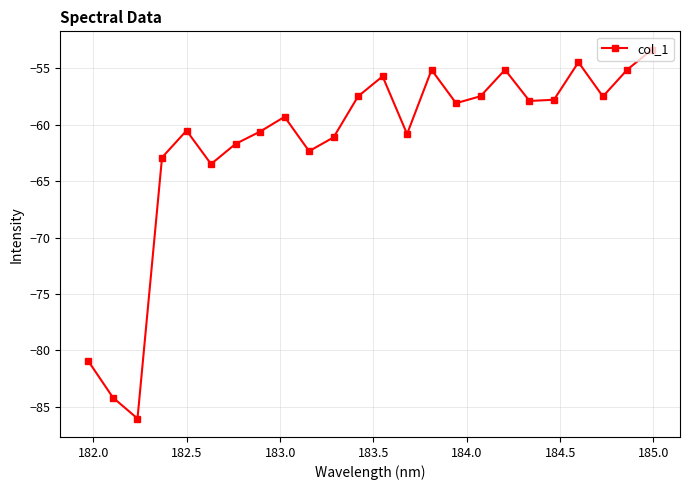

What is the greatest value displayed?

-53.3